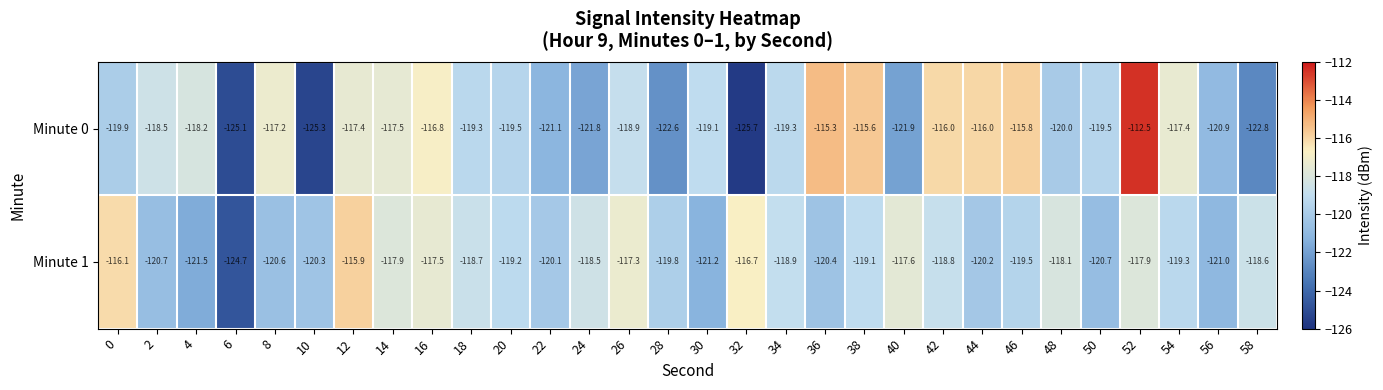

Rank the series by their maximum value, from lowest to highest.

Minute 1, Minute 0